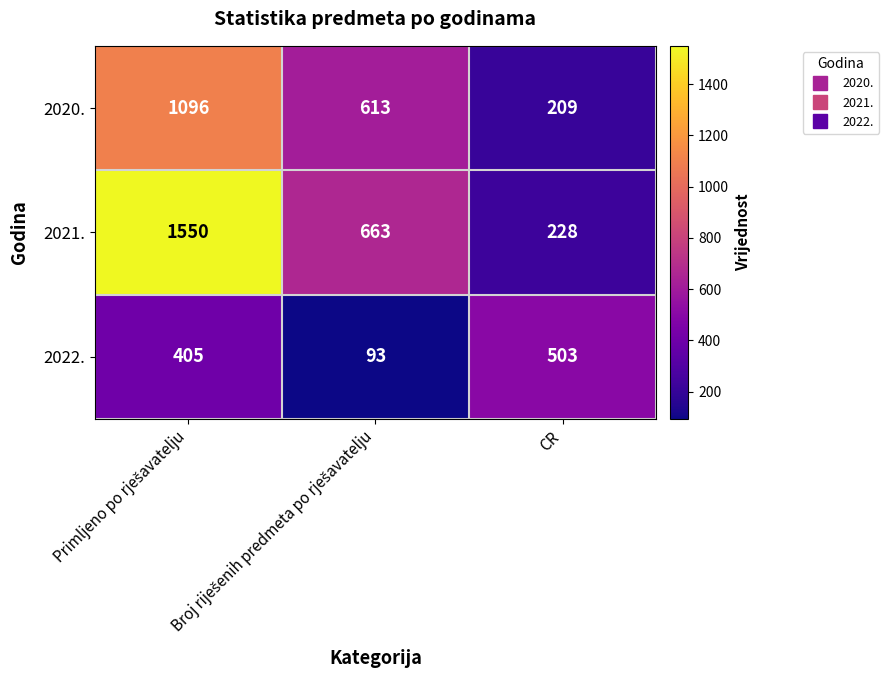

True or false: 2020. has a value of 209 at CR.

True